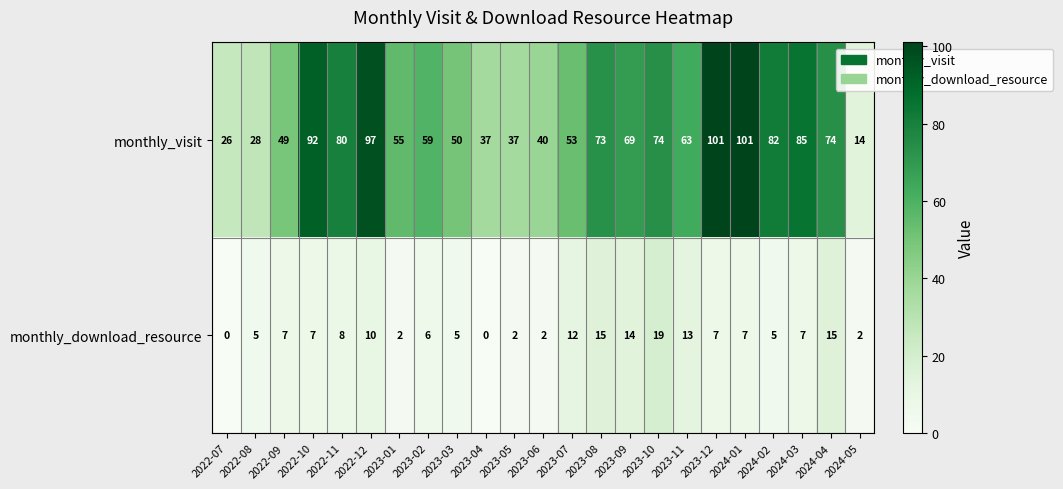

List the series in order of their overall mean, lowest first.

monthly_download_resource, monthly_visit